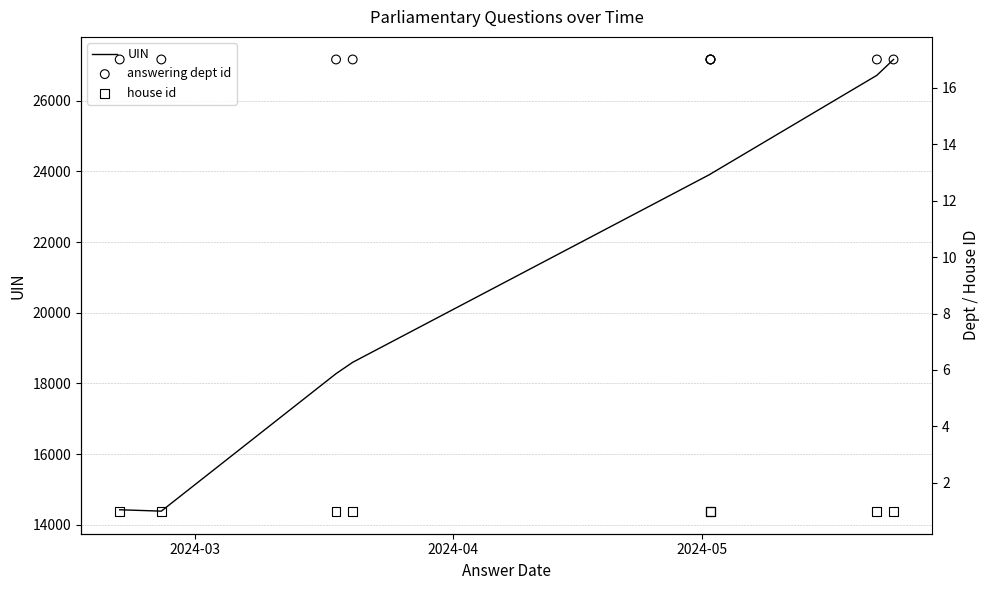

Which series reaches the maximum Y coordinate?

UIN